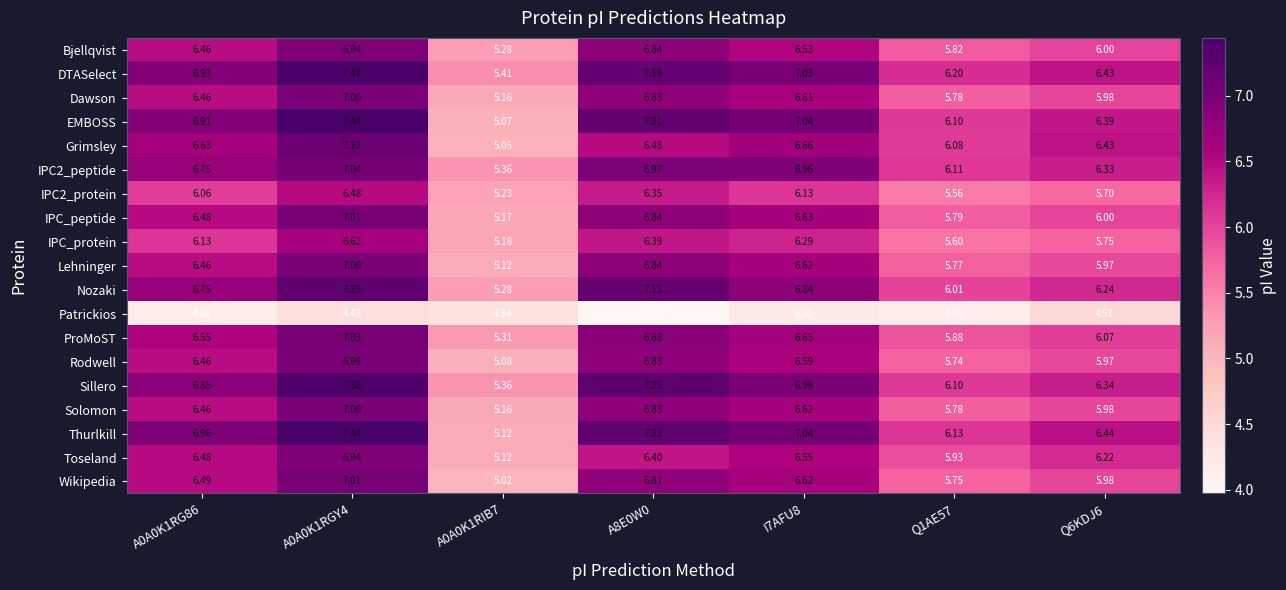

Which series has the largest total across all categories?

DTASelect